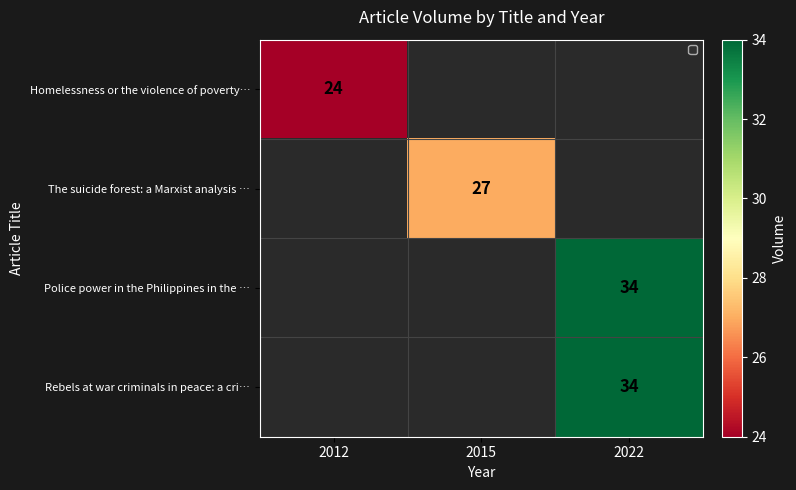

The Police power in the Philippines in the … series shows 34 at 2022. True or false?

True